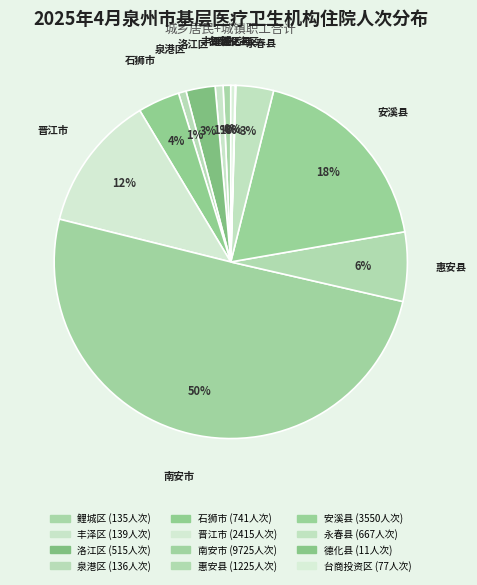

What is the majority slice?

南安市